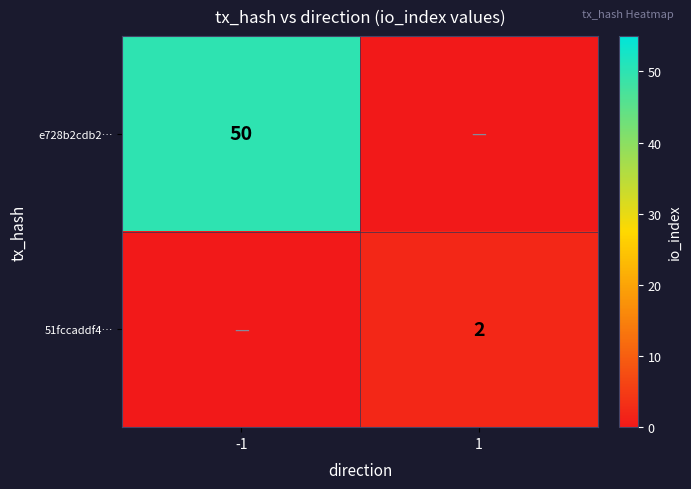

Is the value of e728b2cdb2… at -1 greater than the value of 51fccaddf4… at 1?

Yes